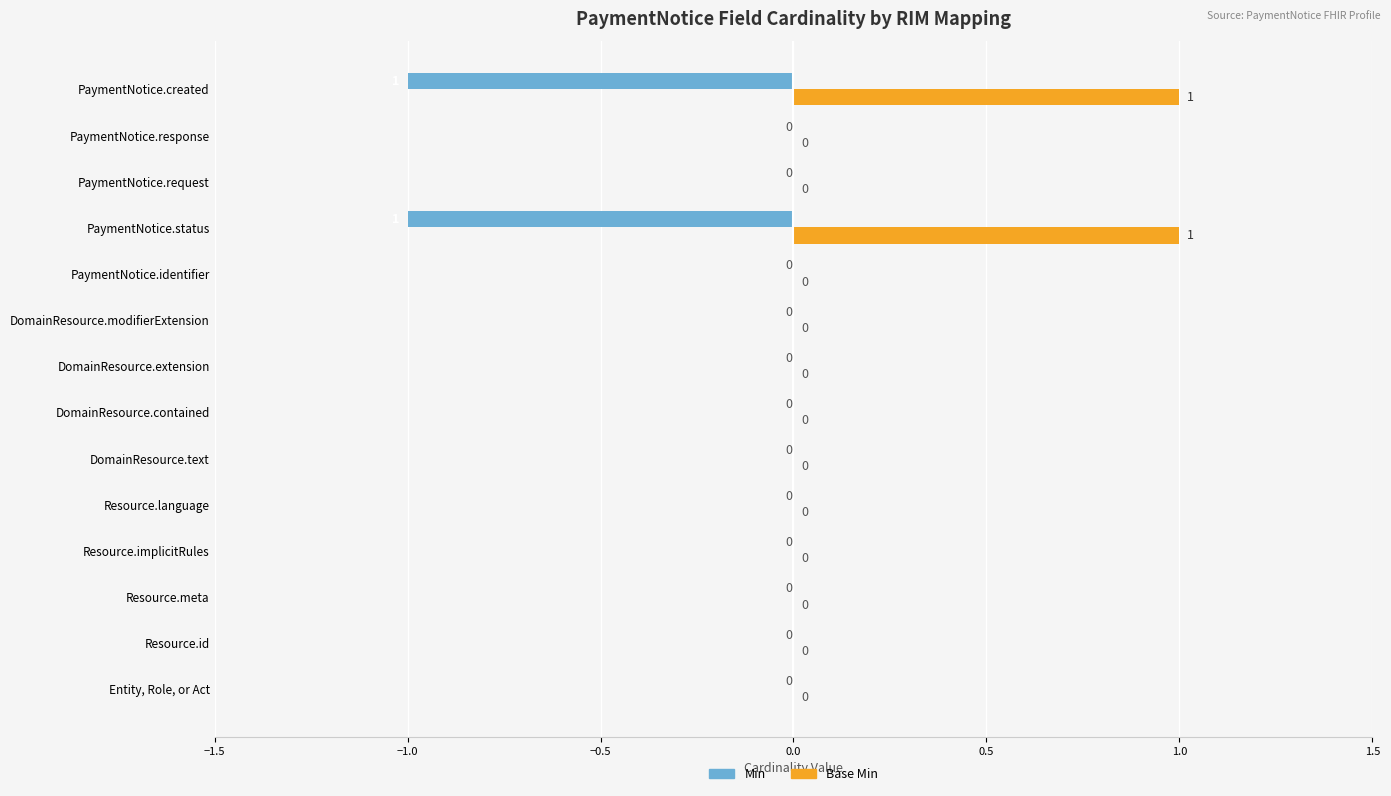

The Base Min series shows 0 at PaymentNotice.response. True or false?

True